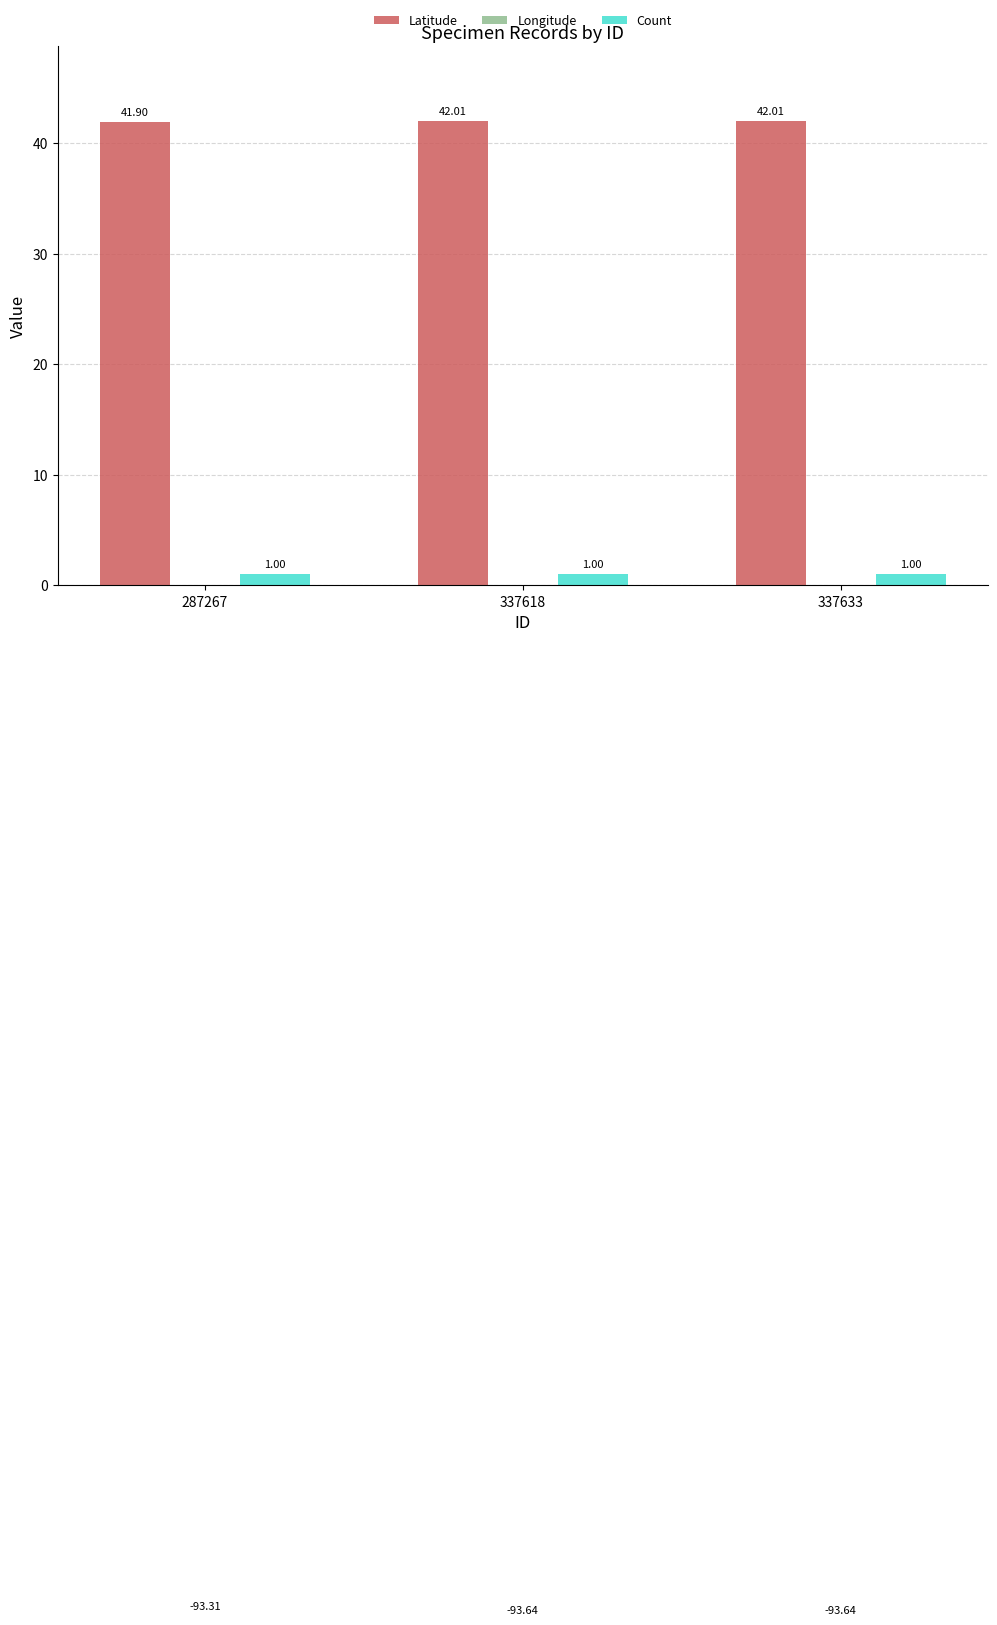

What are all the series names shown in the legend?

Latitude, Longitude, Count